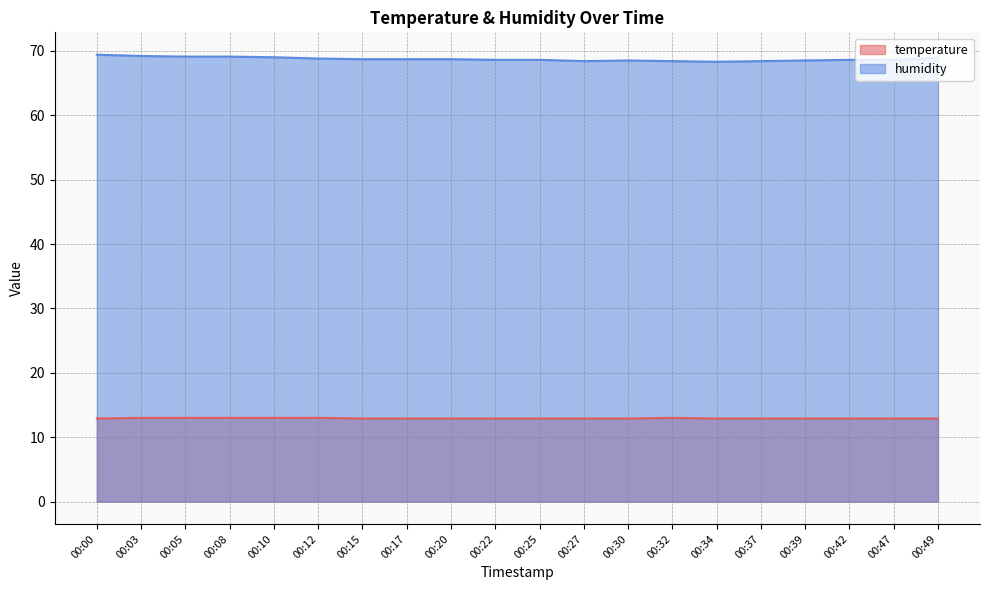

What is the maximum value for humidity?

69.4